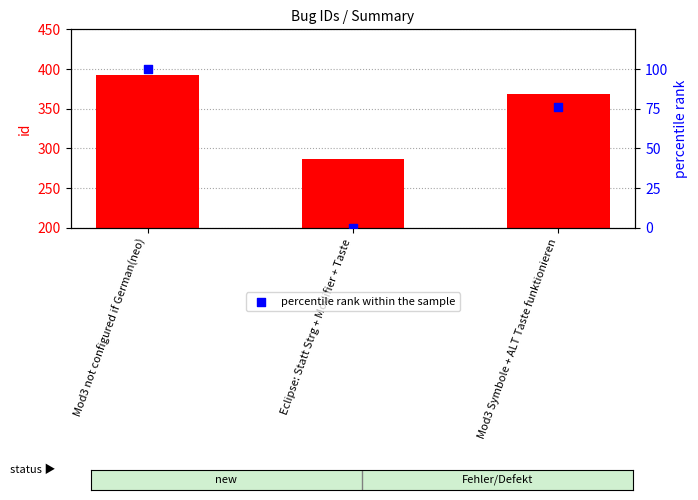

What is the total value across all series at Mod3 not configured if German(neo)?

493